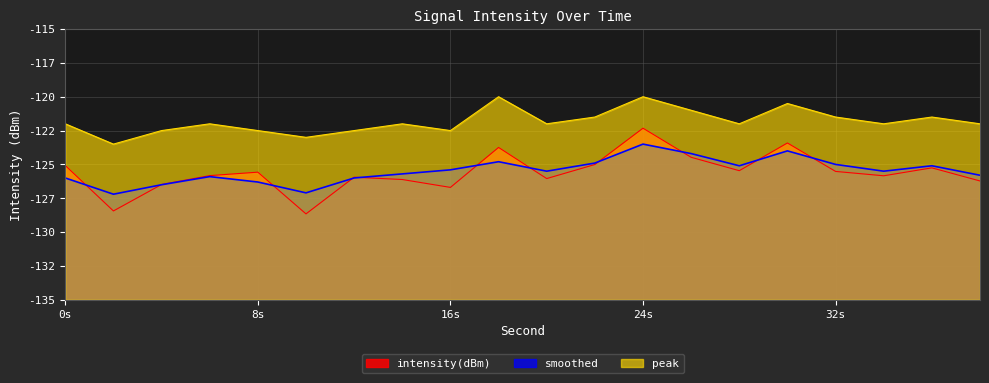

What is the value of the peak point at the 12th from the left?

-121.5